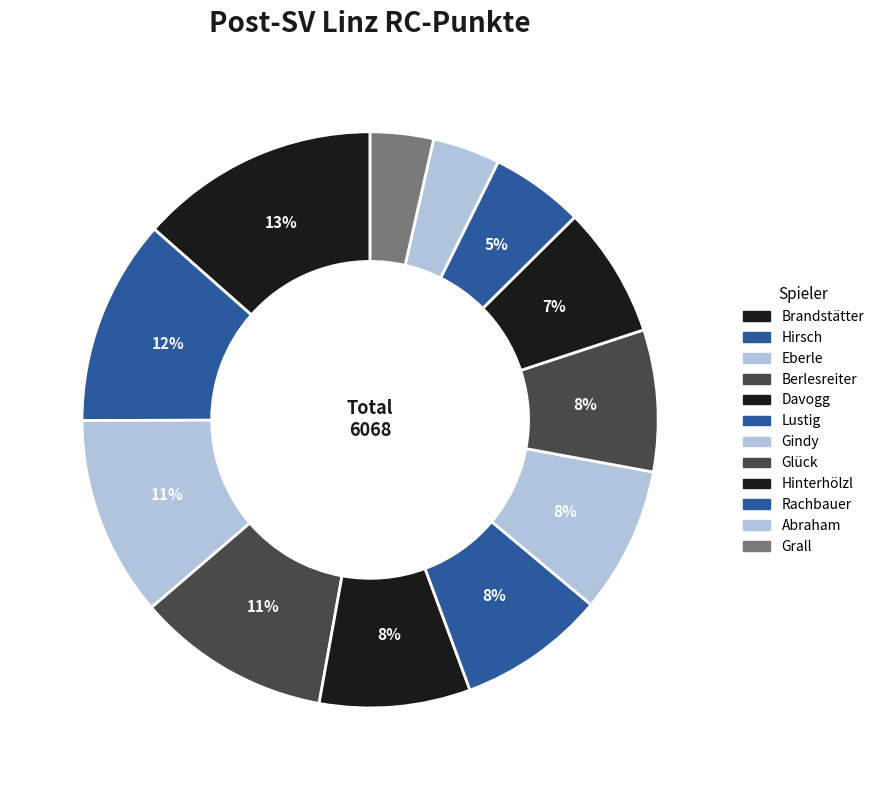

Rank the categories by value from lowest to highest.

Grall, Abraham, Rachbauer, Hinterhölzl, Glück, Gindy, Lustig, Davogg, Berlesreiter, Eberle, Hirsch, Brandstätter